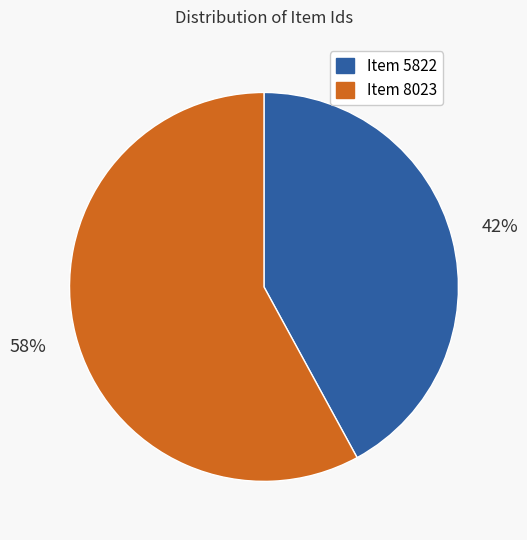

Is the sum of Item 5822 and Item 8023 greater than half?

Yes